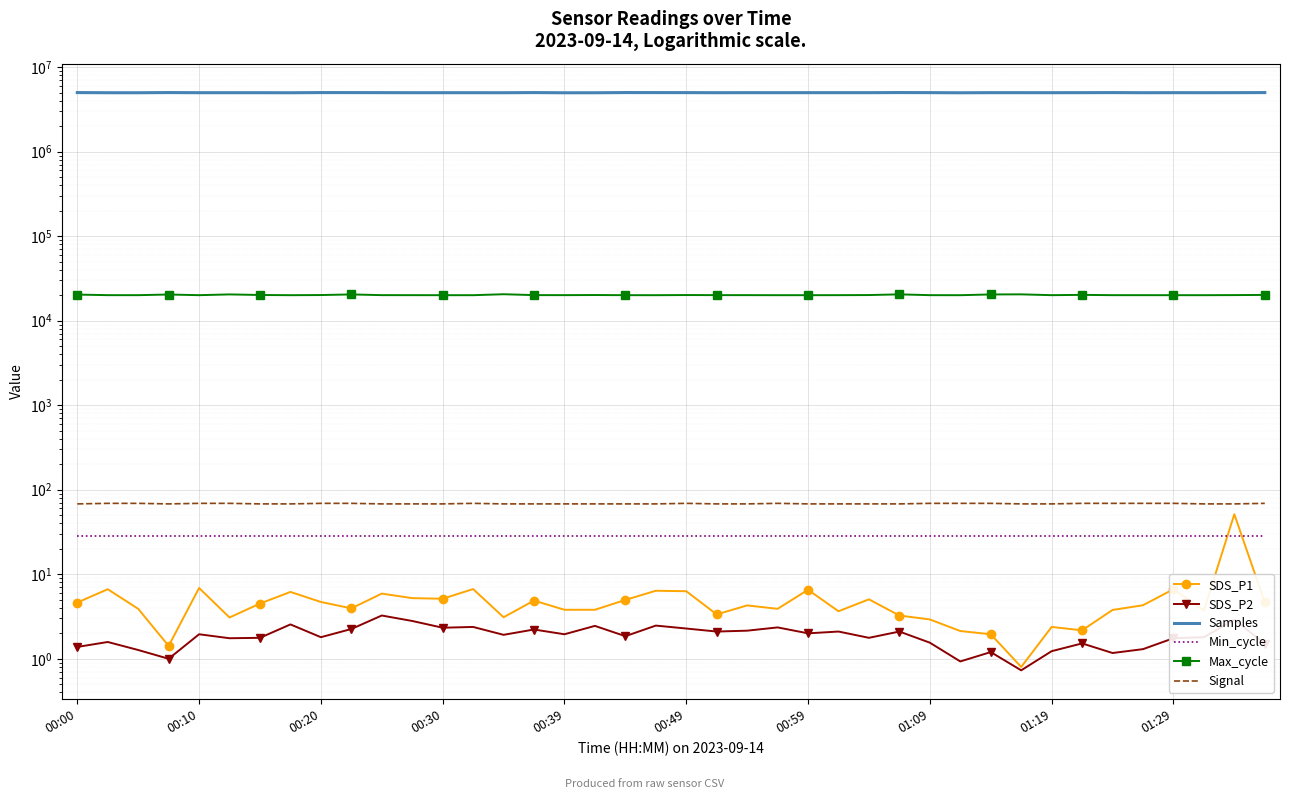

The value of SDS_P2 at 27 is 2.1. True or false?

True